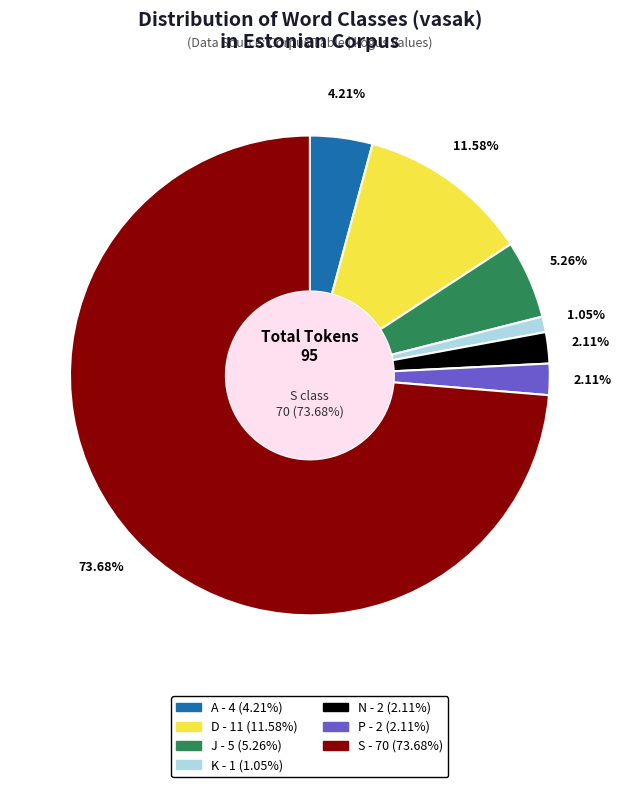

Is it true that S is 62% of the pie?

False